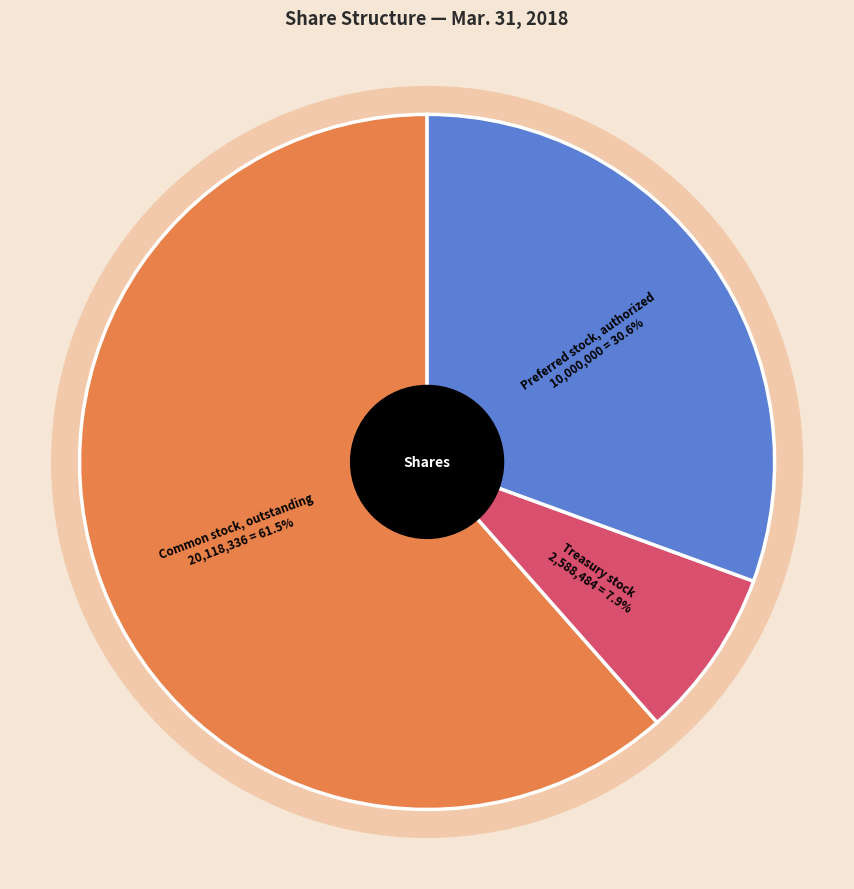

Between Common stock, issued (in shares) and Treasury stock (in shares), which is larger?

Common stock, issued (in shares)